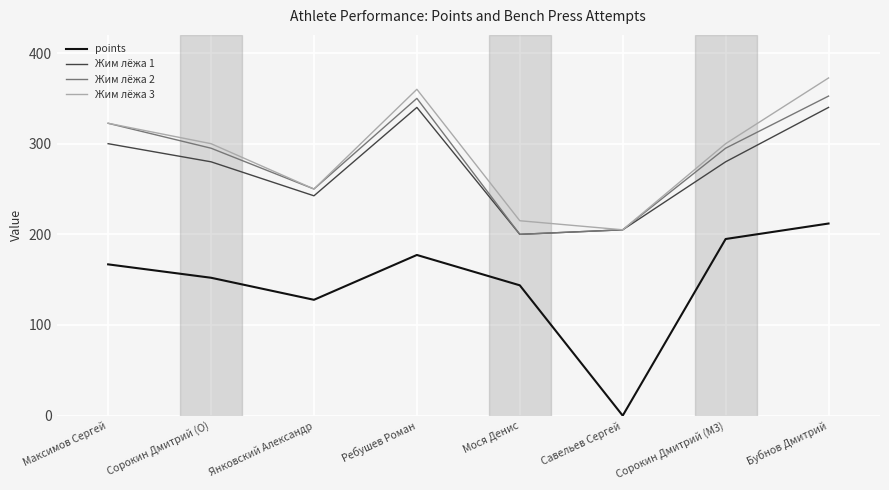

Which series has the widest spread of values?

points